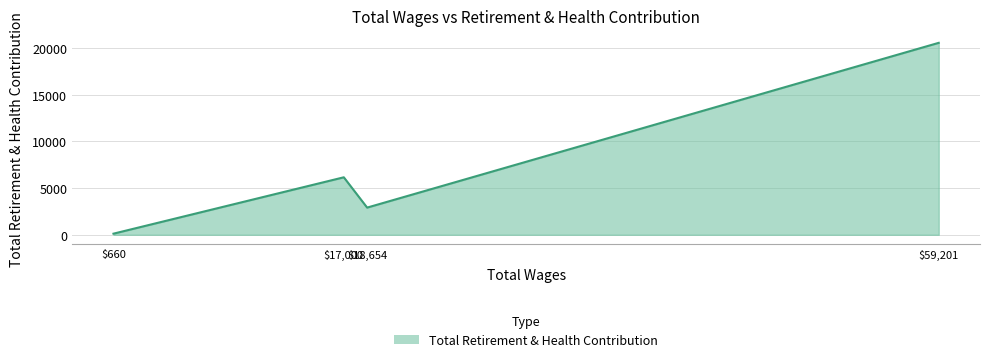

What is the difference between the second highest and second lowest values?

3246